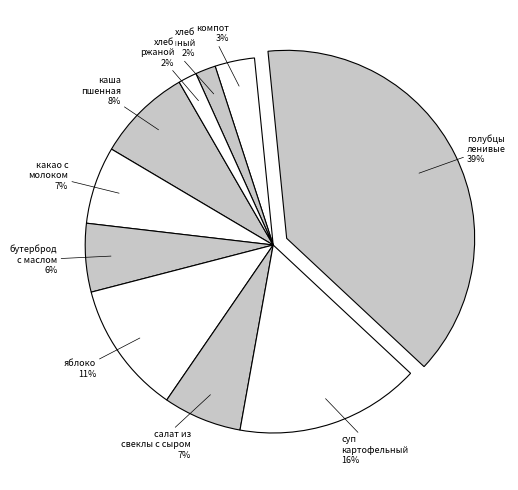

Count the number of slices in the pie.

10